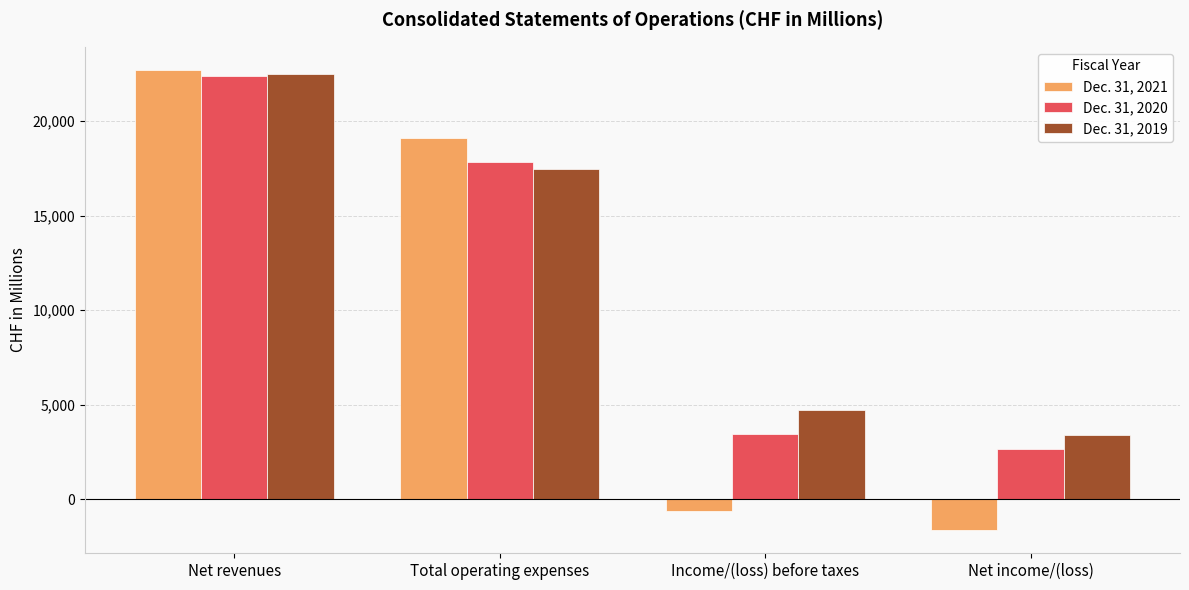

Reading left to right, list all the values displayed in this chart.

Dec. 31, 2021: Net revenues=22696	Total operating expenses=19091	Income/(loss) before taxes=-600	Net income/(loss)=-1626
Dec. 31, 2020: Net revenues=22389	Total operating expenses=17826	Income/(loss) before taxes=3467	Net income/(loss)=2666
Dec. 31, 2019: Net revenues=22484	Total operating expenses=17440	Income/(loss) before taxes=4720	Net income/(loss)=3425